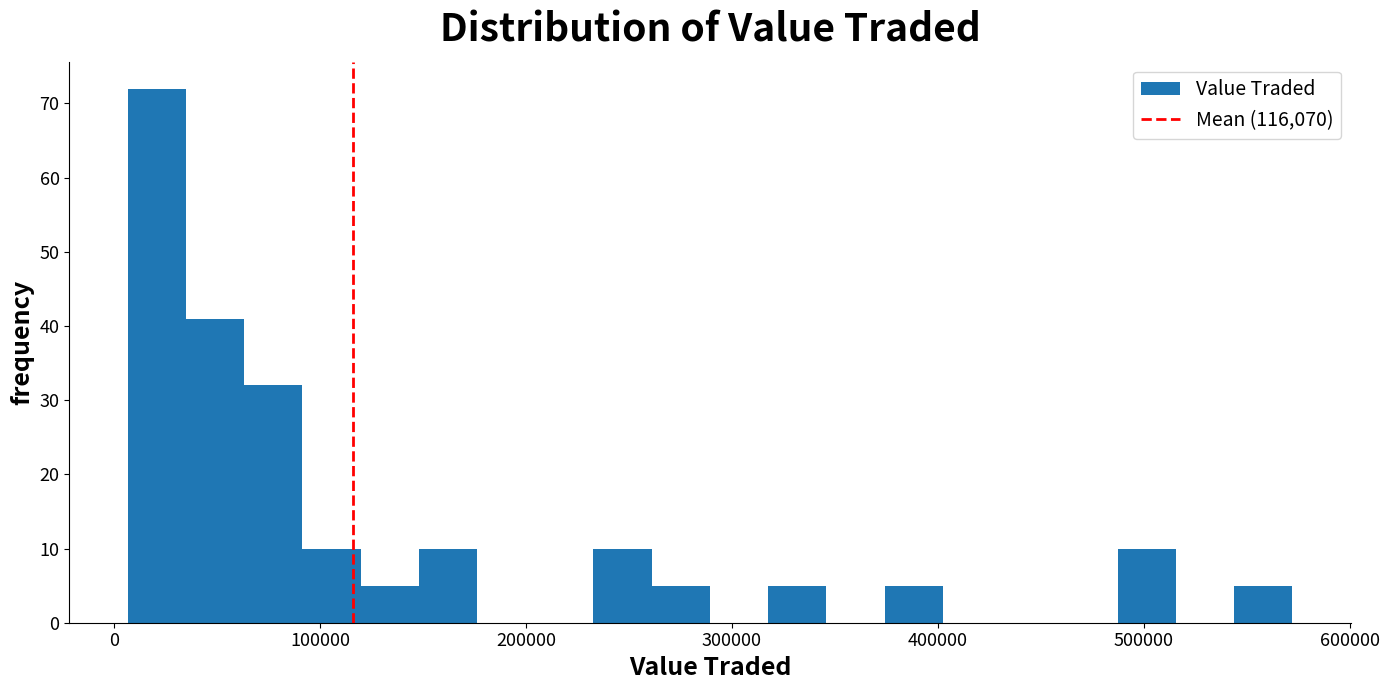

Read against the x-axis, roughly where is the centre of the tallest bar?

20000